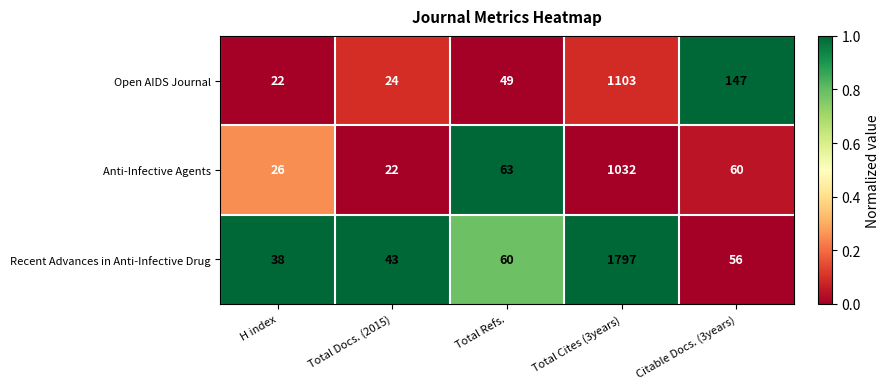

How many data points does each series have?

5